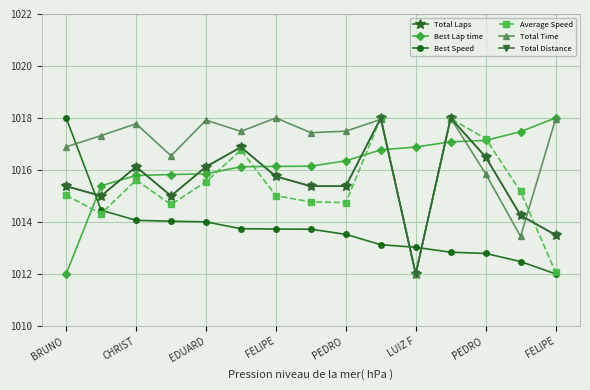

Does the chart have visible grid lines?

Yes